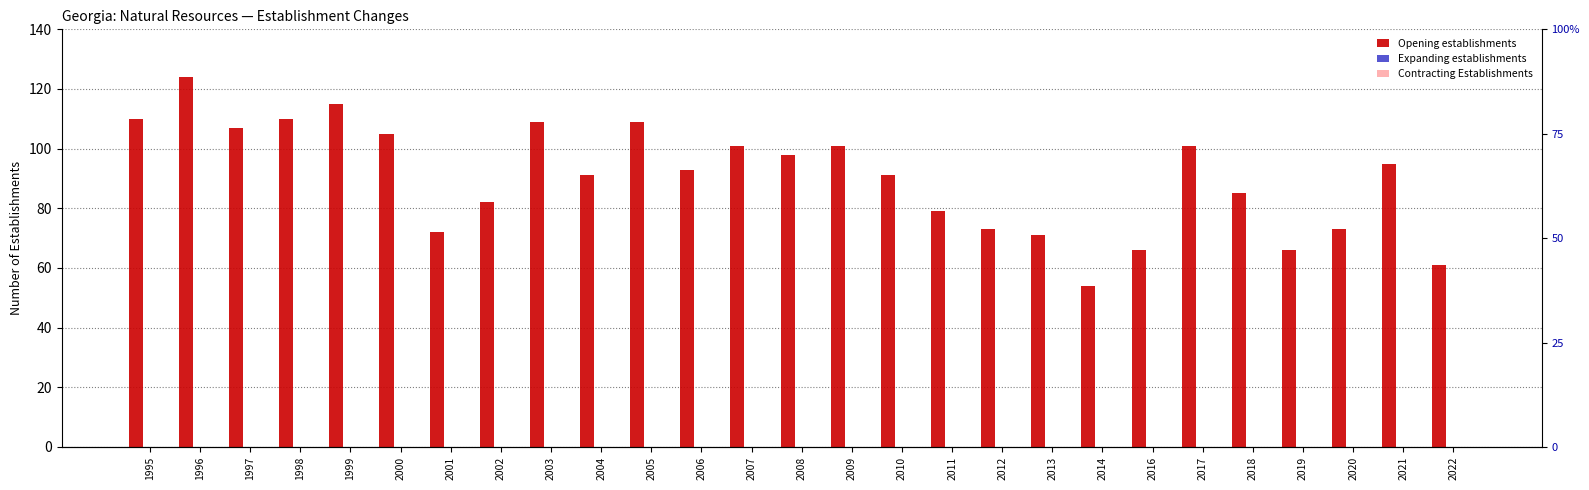

Which series has the largest range (max minus min)?

Opening establishments